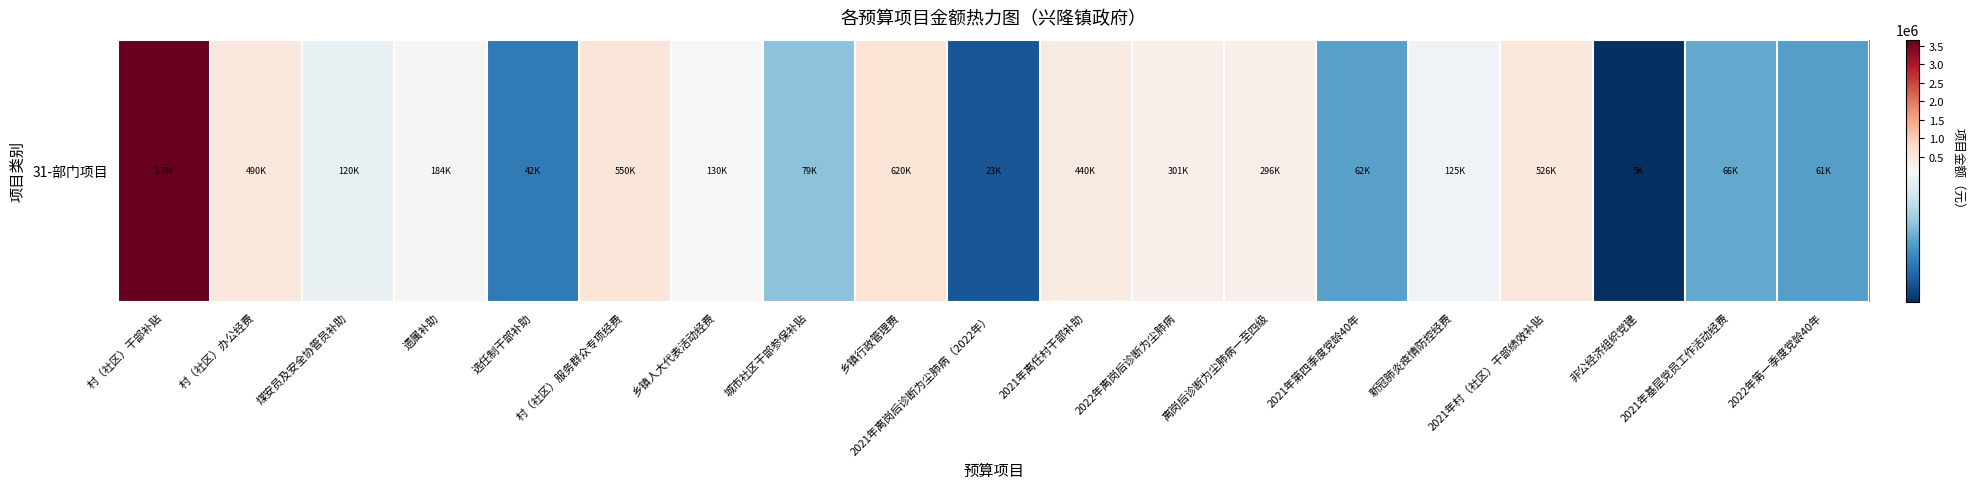

List the labels in order of value, largest first.

村（社区）干部补贴, 乡镇行政管理费, 村（社区）服务群众专项经费, 2021年村（社区）干部绩效补贴, 村（社区）办公经费, 2021年离任村干部补助, 2022年离岗后诊断为尘肺病, 离岗后诊断为尘肺病一至四级, 遗属补助, 乡镇人大代表活动经费, 新冠肺炎疫情防控经费, 煤安员及安全协管员补助, 城市社区干部参保补贴, 2021年基层党员工作活动经费, 2021年第四季度党龄40年, 2022年第一季度党龄40年, 选任制干部补助, 2021年离岗后诊断为尘肺病（2022年）, 非公经济组织党建